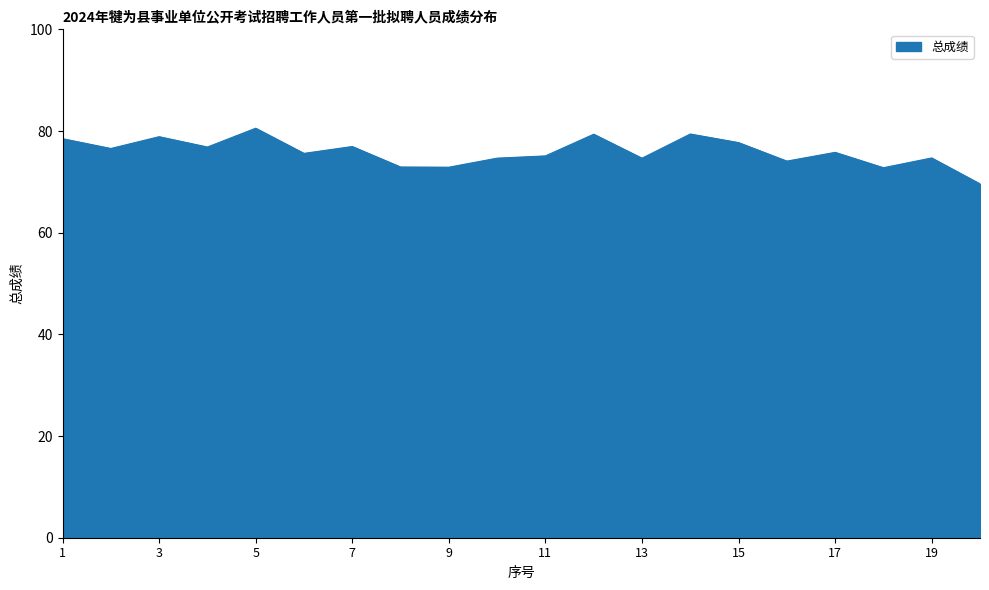

What is the minimum value shown in the chart?

69.6